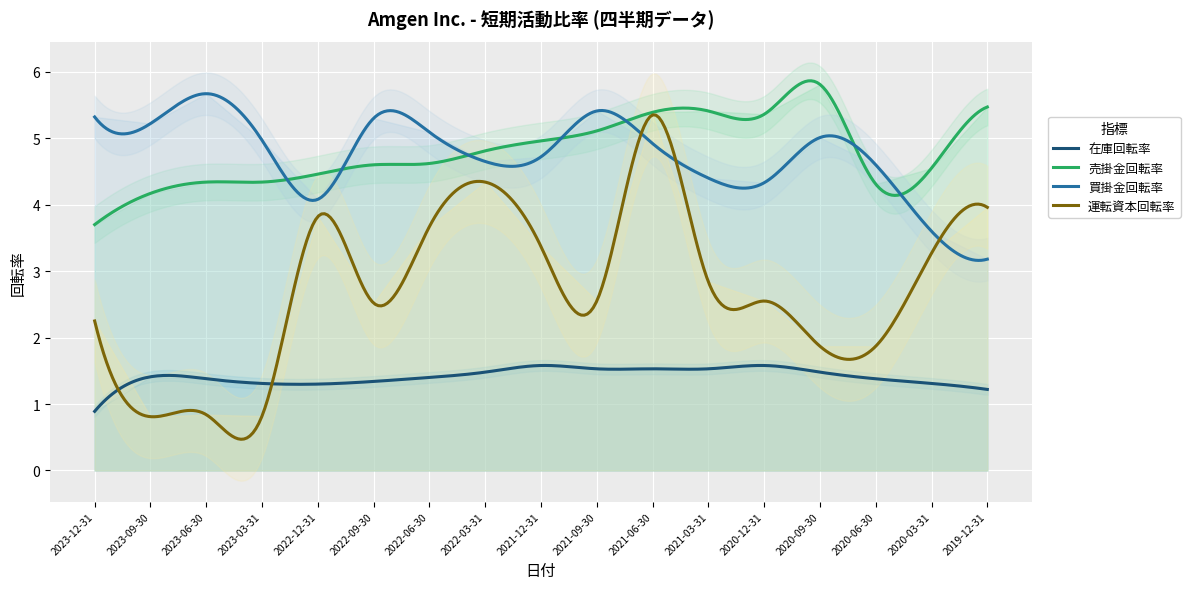

Rank the categories by 在庫回転率 value from highest to lowest.

2021-12-31, 2020-12-31, 2021-09-30, 2021-06-30, 2021-03-31, 2022-03-31, 2020-09-30, 2023-09-30, 2022-06-30, 2023-06-30, 2020-06-30, 2022-09-30, 2023-03-31, 2020-03-31, 2022-12-31, 2019-12-31, 2023-12-31